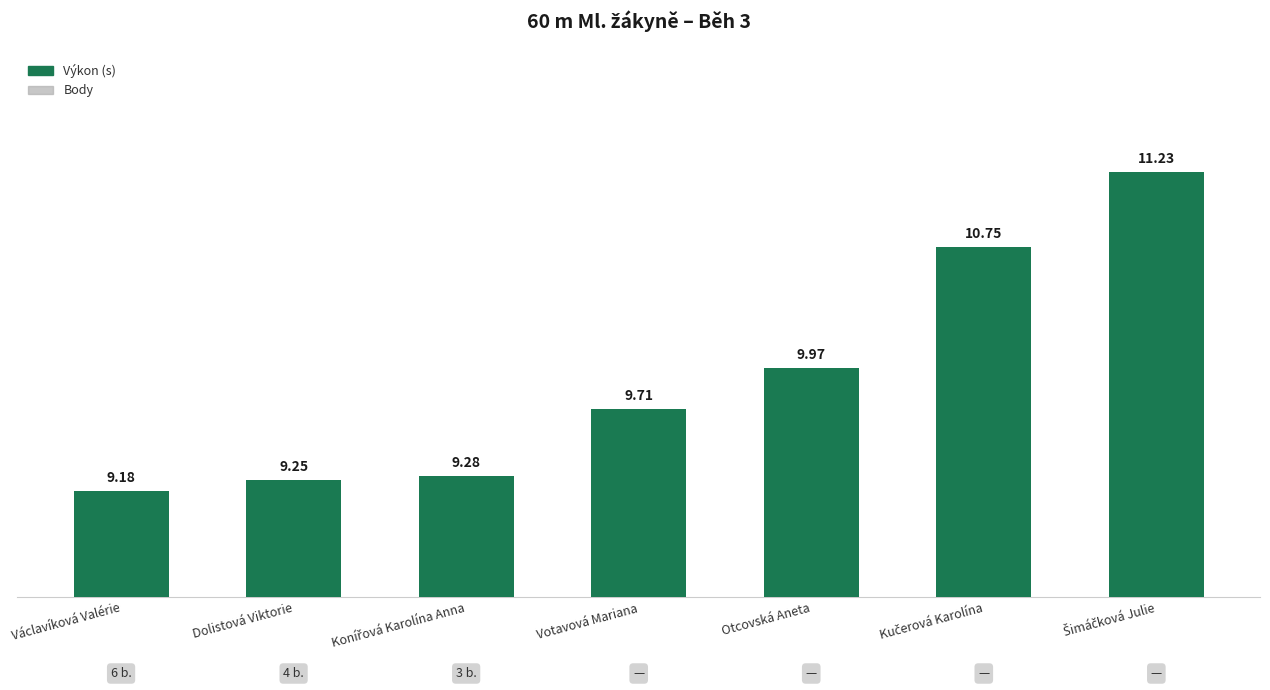

What is the sum of all values?

69.4